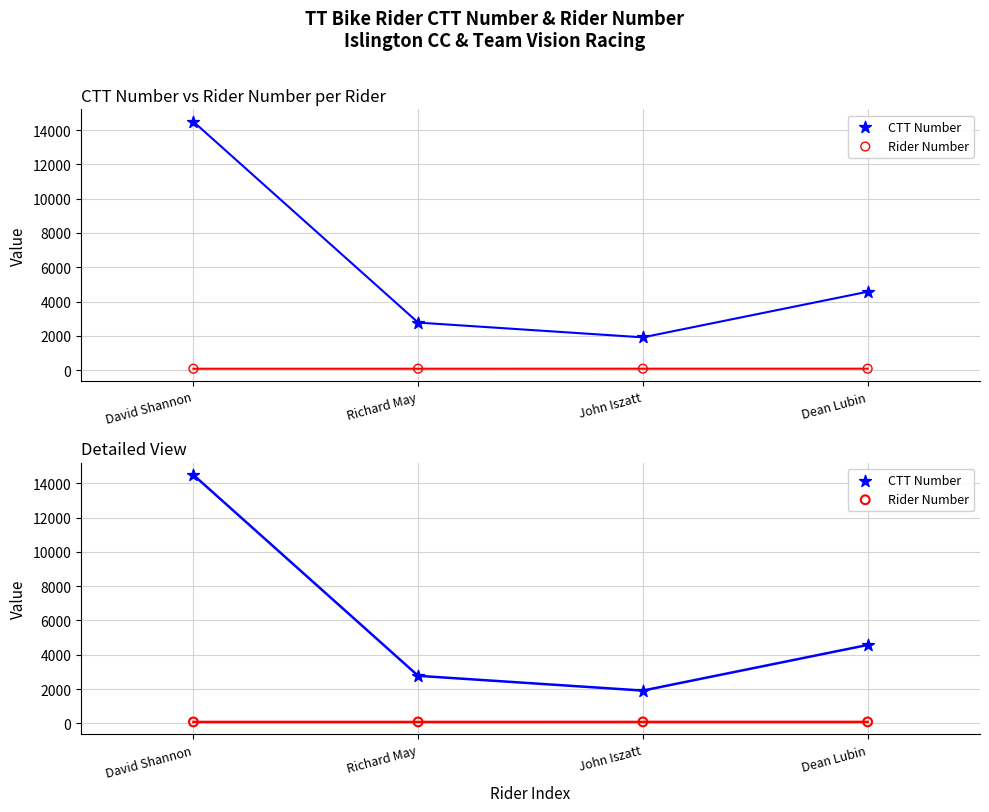

At which category is the sum across all series the highest?

David Shannon